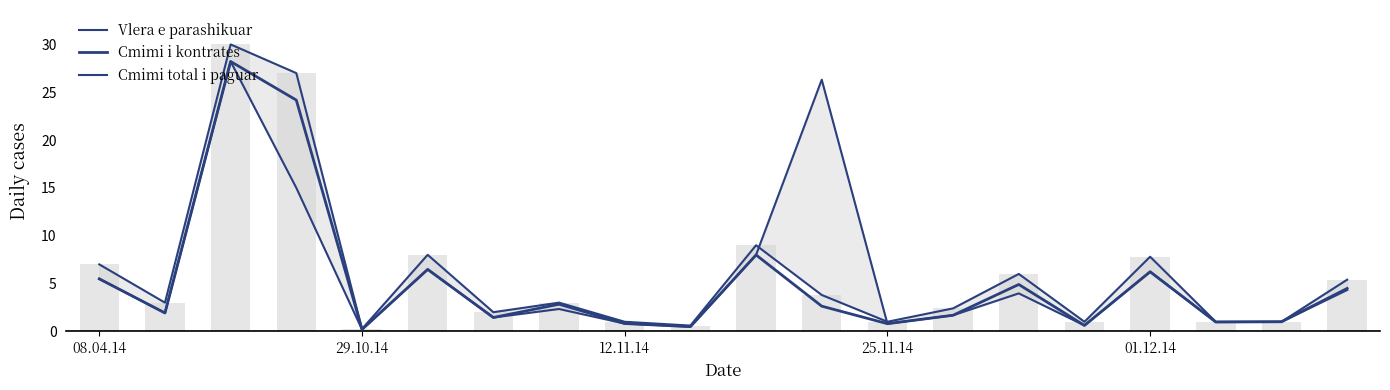

Which series has the widest spread of values?

Vlera e parashikuar